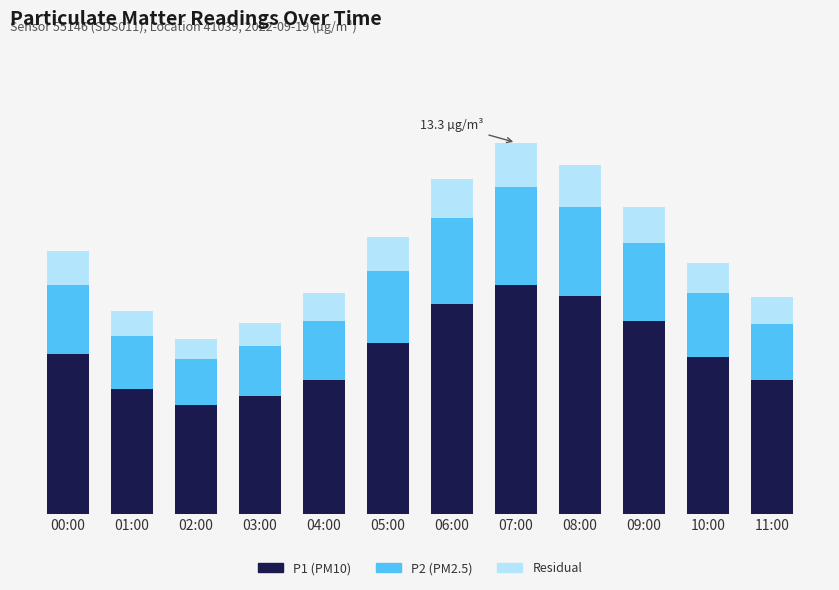

Does the chart contain stacked bars?

Yes